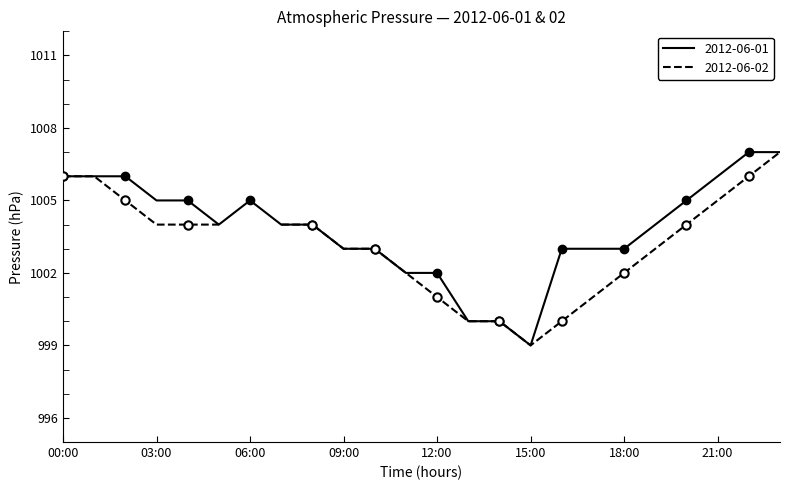

True or false: 2012-06-01 has a value of 1548 at 09:00.

False